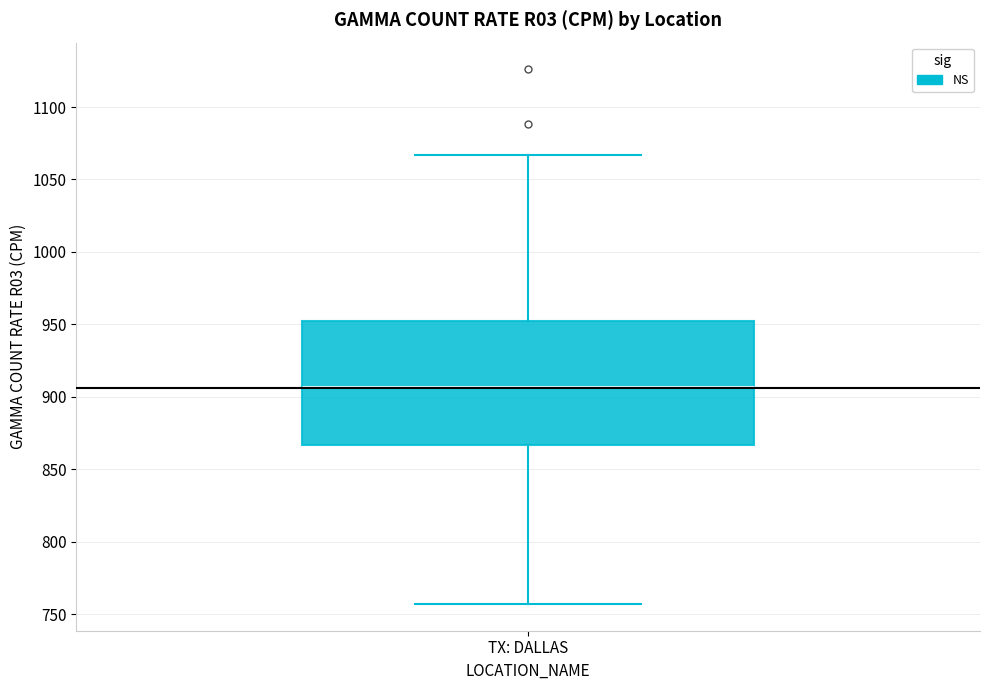

Read this box plot against the y-axis: the position of the median line, the range covered by the box, and the ends of both whiskers. The values are not printed on the chart, so give them approximately, as read against the axis.

median 905, box 865 to 950, whiskers 755 to 1065